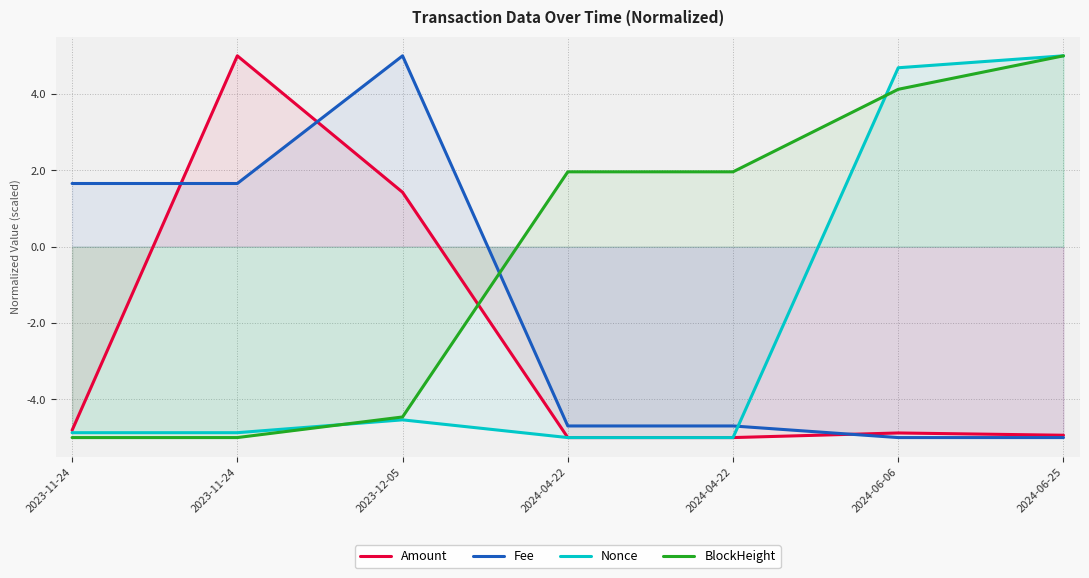

What is the minimum value shown in the chart?

-5.0